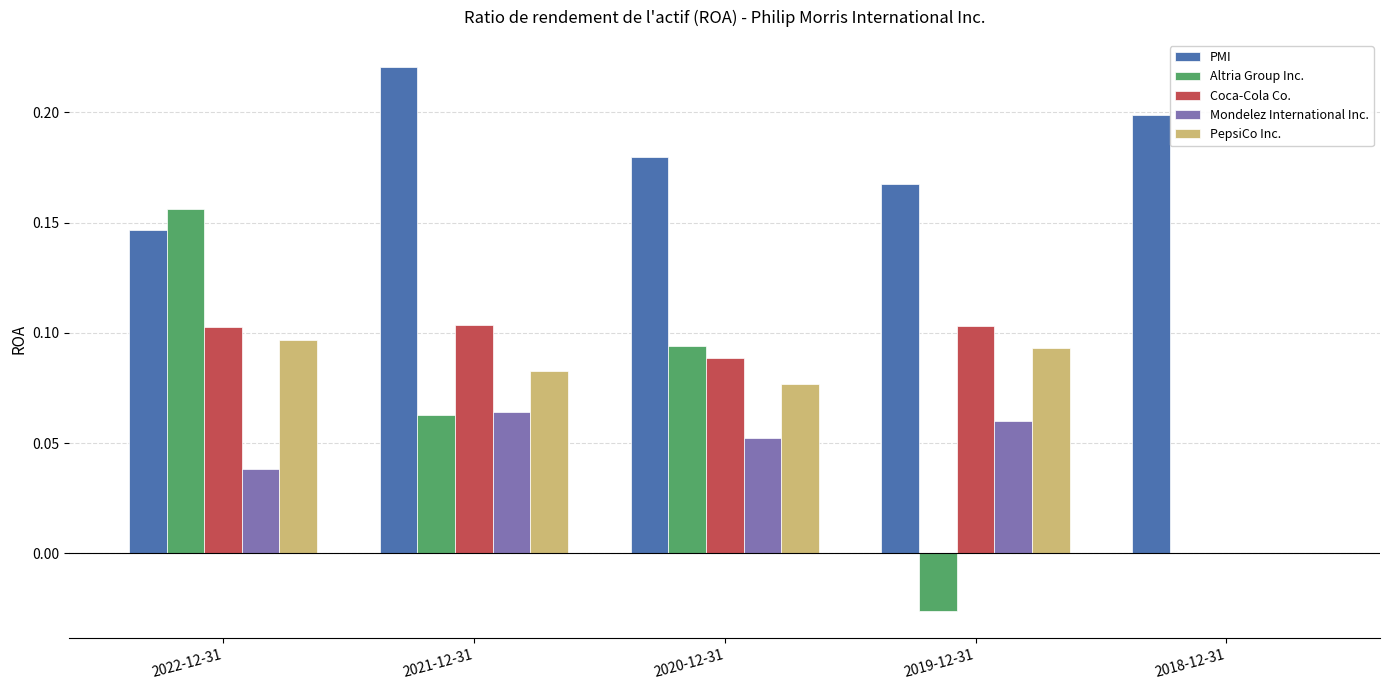

True or false: Altria Group Inc. has a value of 0.1 at 2022-12-31.

False